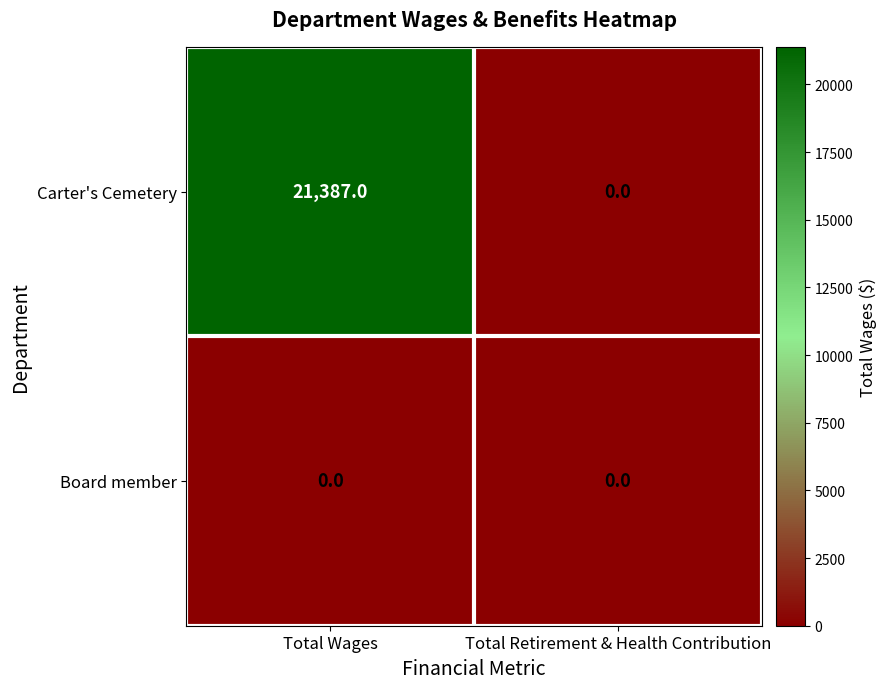

What is the difference between the maximum and minimum values in the Carter's Cemetery series?

21387